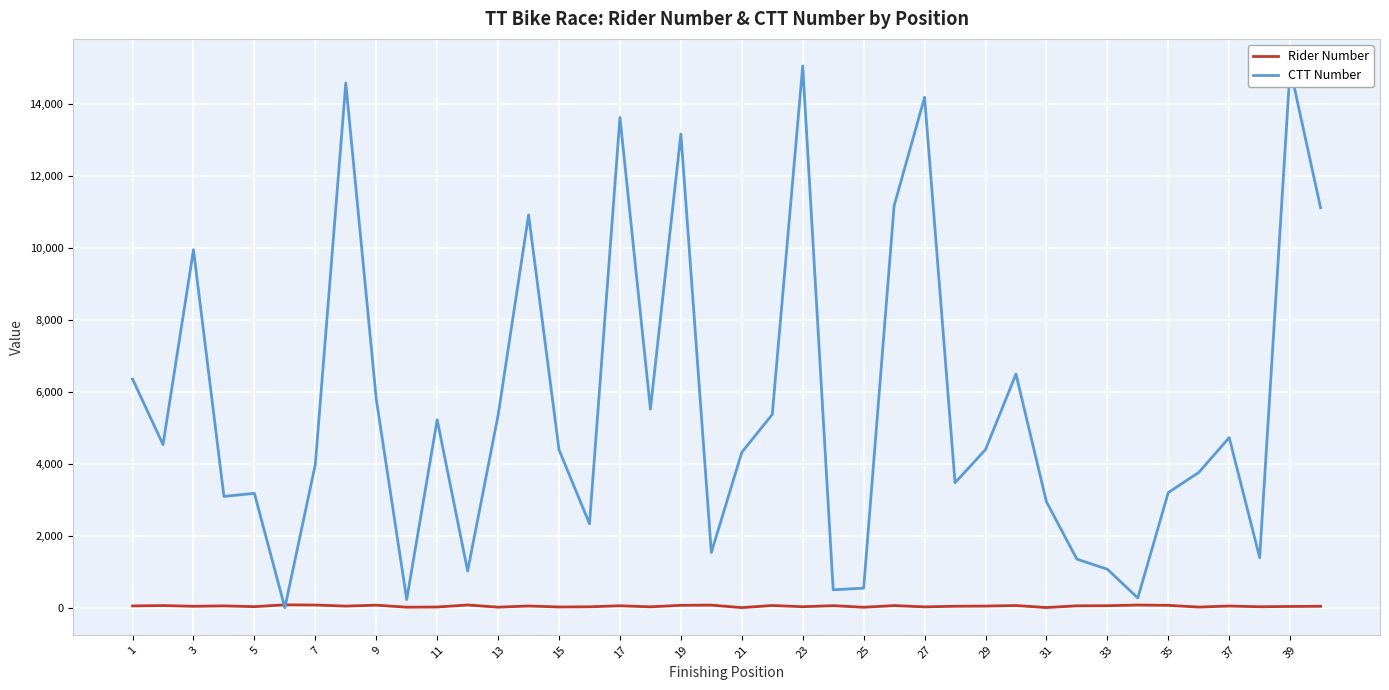

What are all the series names shown in the legend?

Rider Number, CTT Number